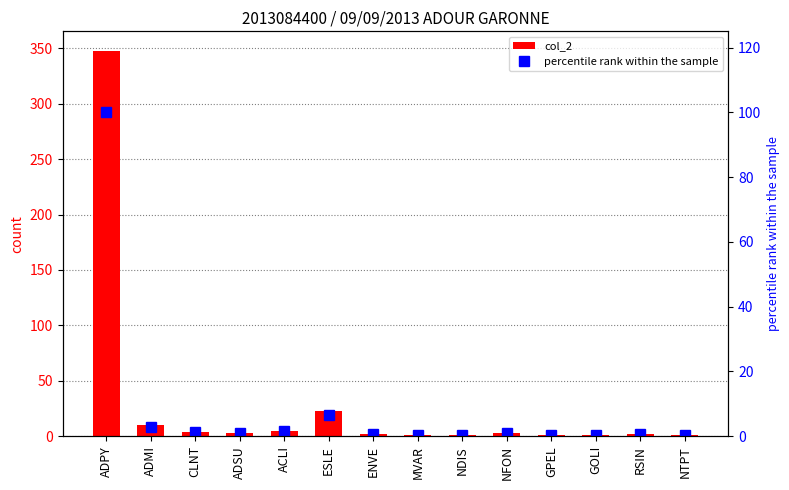

The col_2 series shows 3.1 at RSIN. True or false?

False